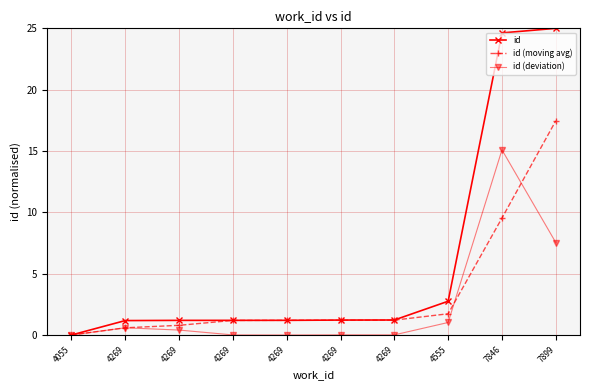

At which label is id (deviation) closest to 7?

7899